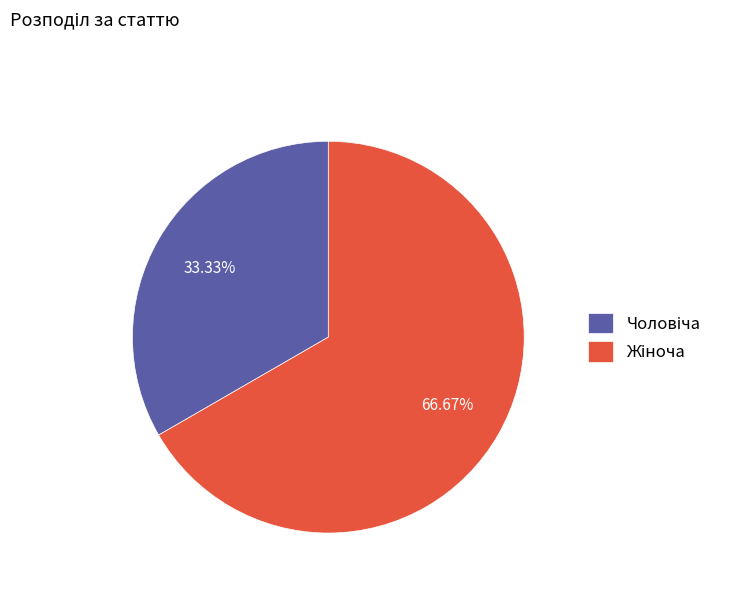

Is there a majority slice in this chart?

Yes